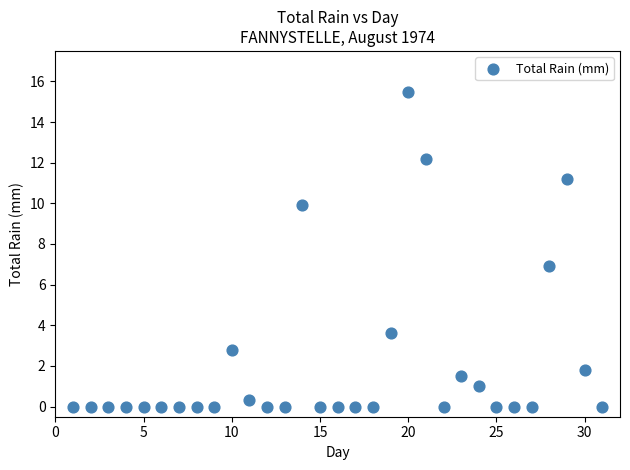

What is the range of X values (max minus min)?

30.0